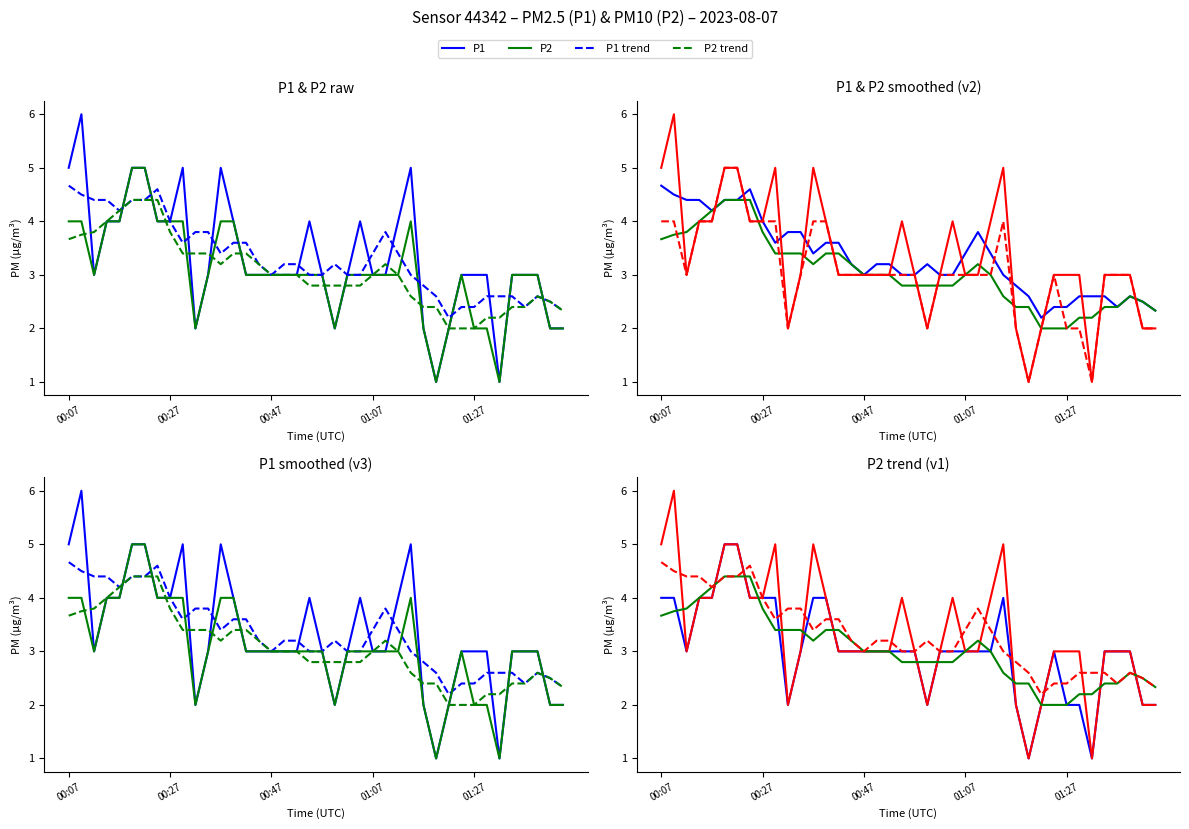

List the series in order of their overall mean, lowest first.

P2, P1